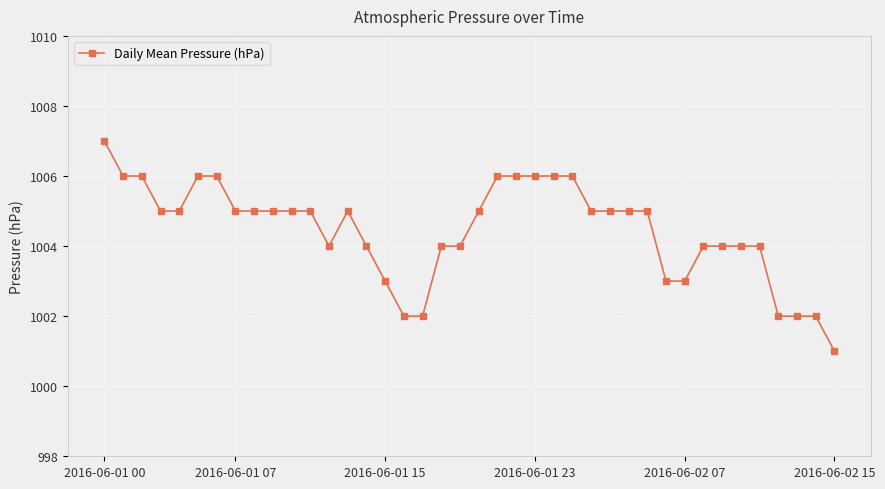

Does the chart display data point markers on the line(s)?

Yes